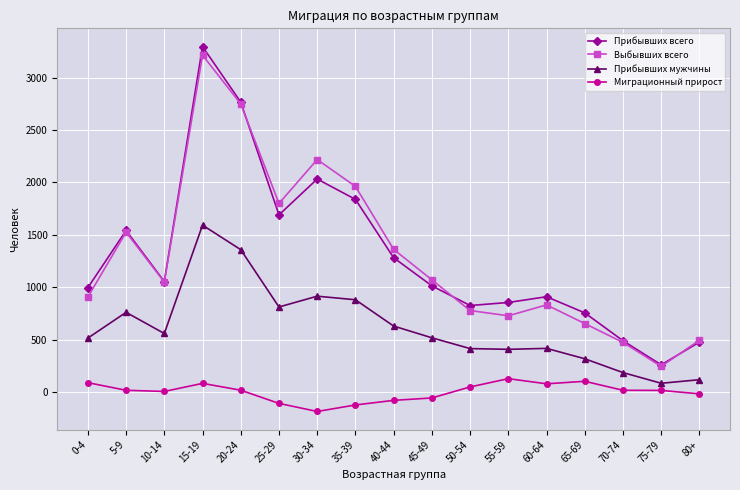

At which category does Выбывших всего reach its first local peak?

5-9